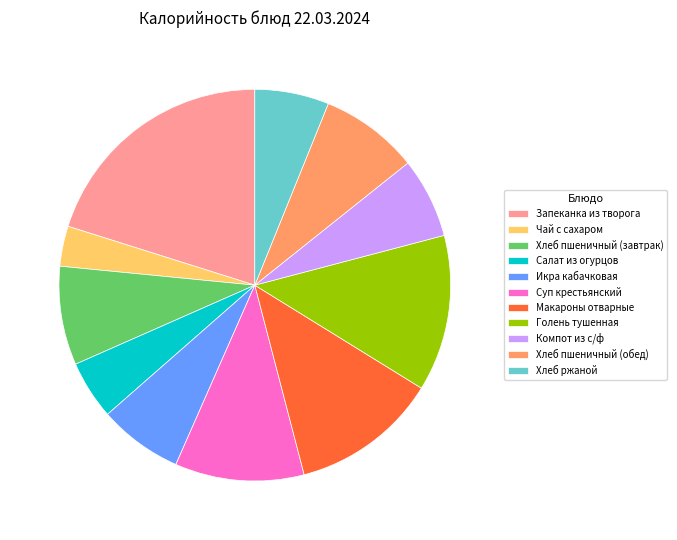

Count the number of slices in the pie.

11